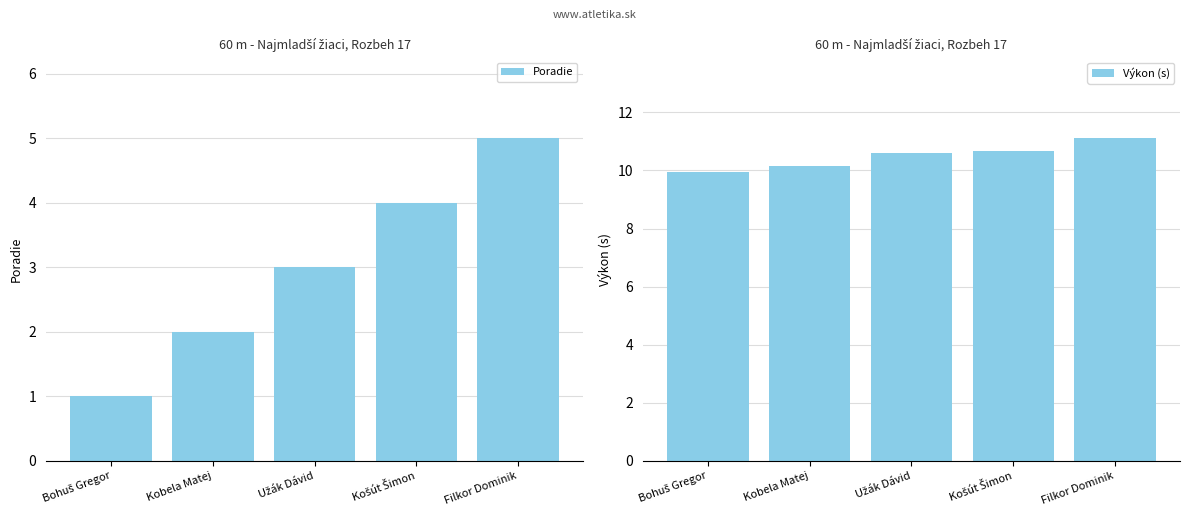

What is the difference between the maximum and minimum values in the Výkon (s) series?

1.2